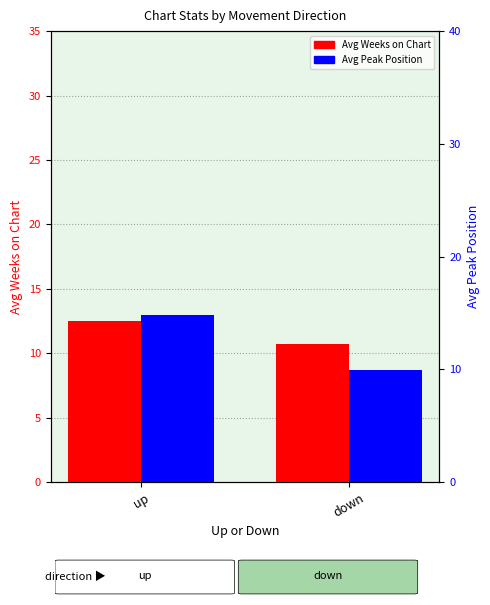

What is the label of the 2nd bar from the left?

down